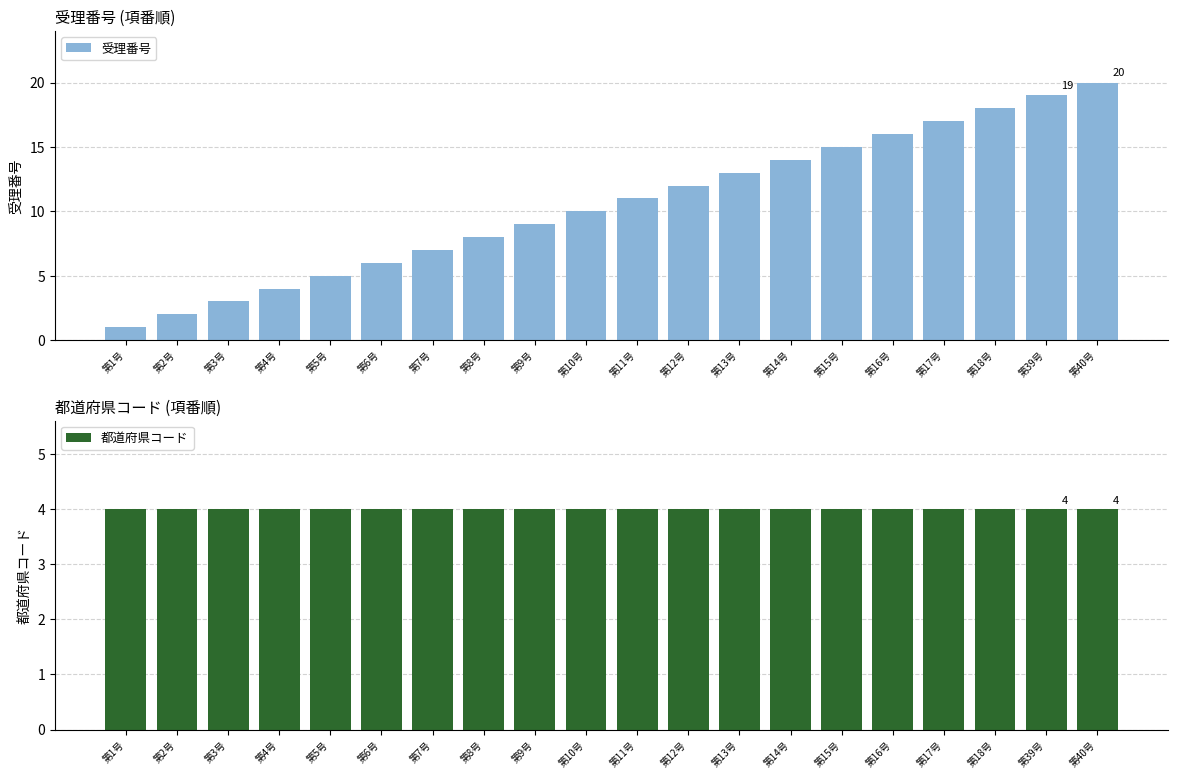

What is the label of the 7th bar from the left?

第7号